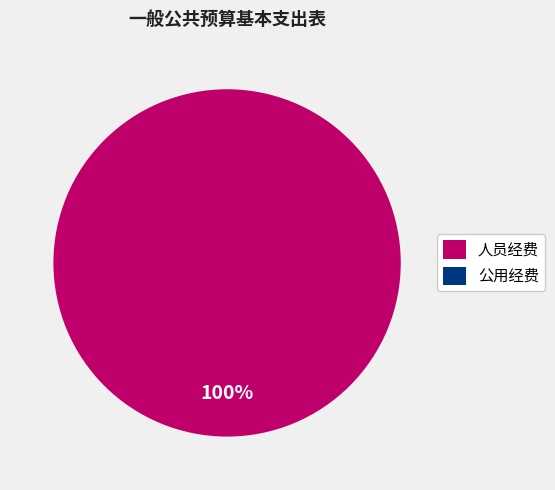

Which category has the biggest portion of the pie?

人员经费